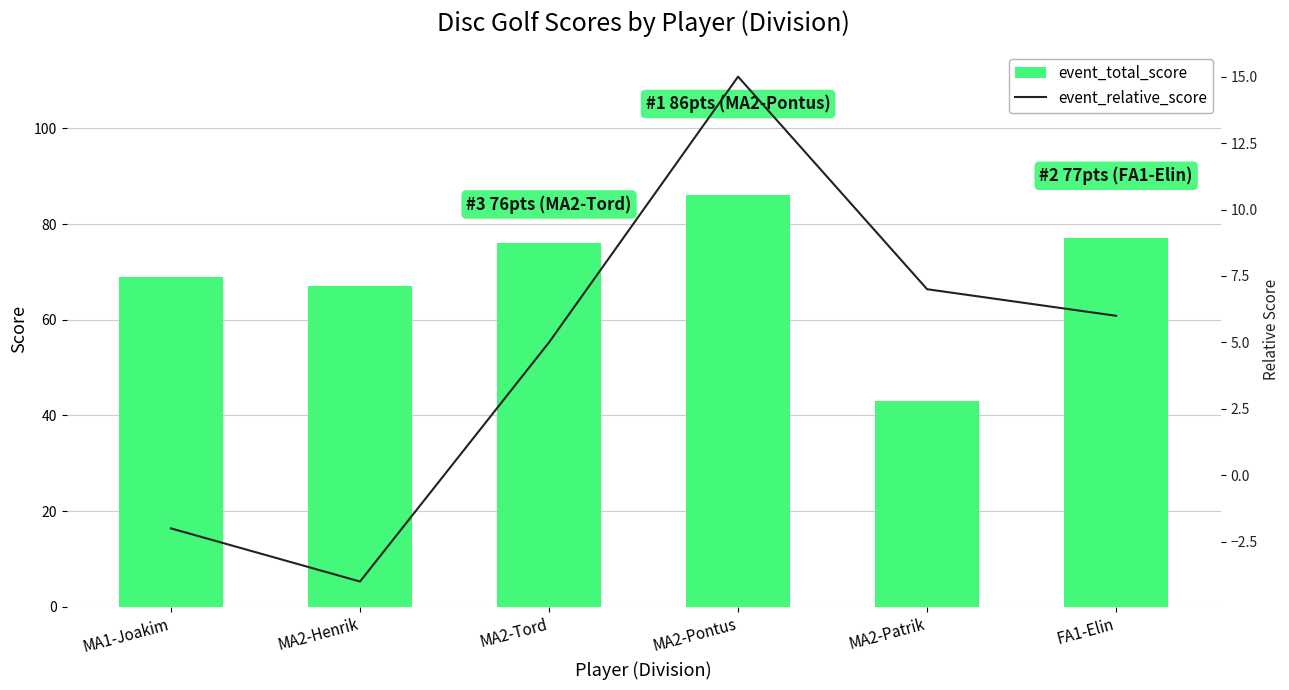

Reading left to right, list all the values displayed in this chart.

event_total_score: MA1-Joakim=69	MA2-Henrik=67	MA2-Tord=76	MA2-Pontus=86	MA2-Patrik=43	FA1-Elin=77
event_relative_score: MA1-Joakim=-2	MA2-Henrik=-4	MA2-Tord=5	MA2-Pontus=15	MA2-Patrik=7	FA1-Elin=6